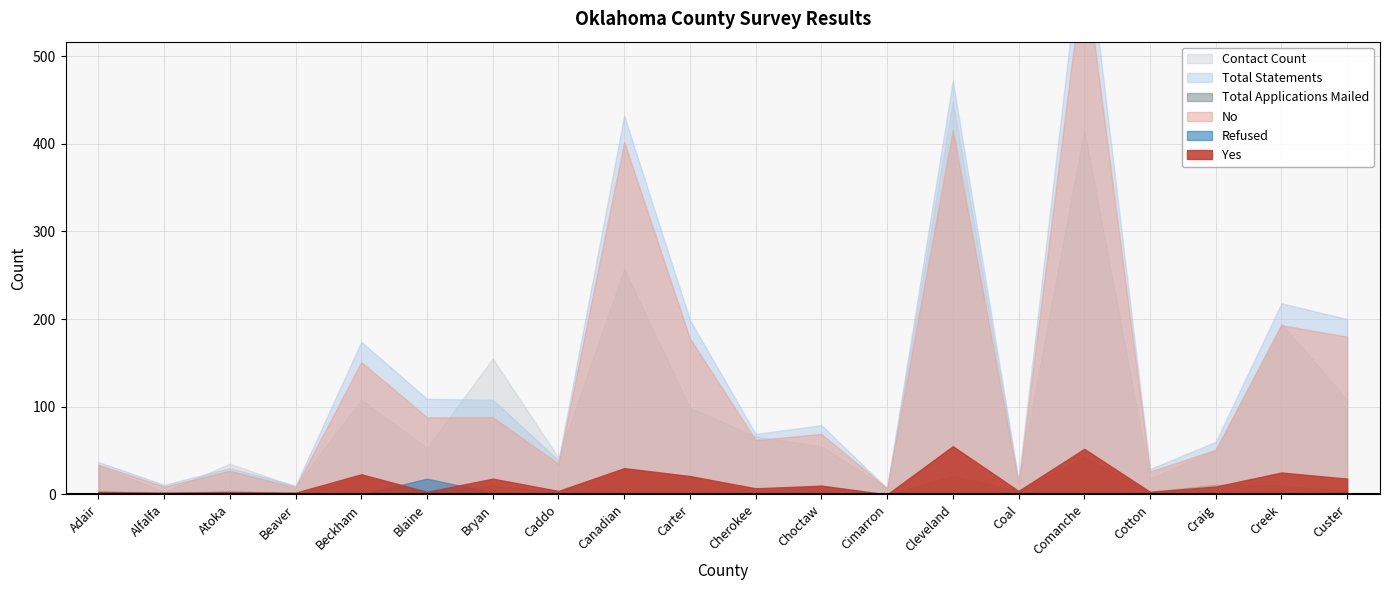

What position from the right is Carter?

11